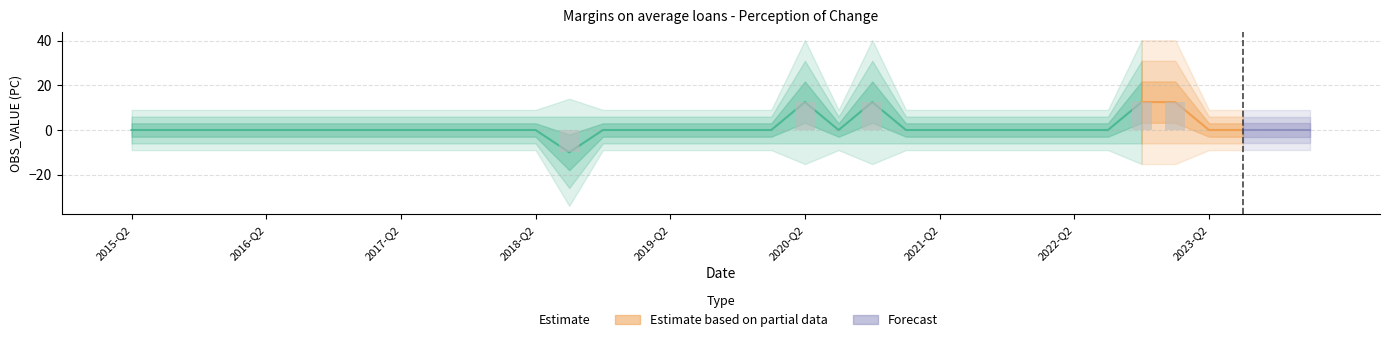

Which has a higher value, 2017-Q1 or 2015-Q3?

2017-Q1